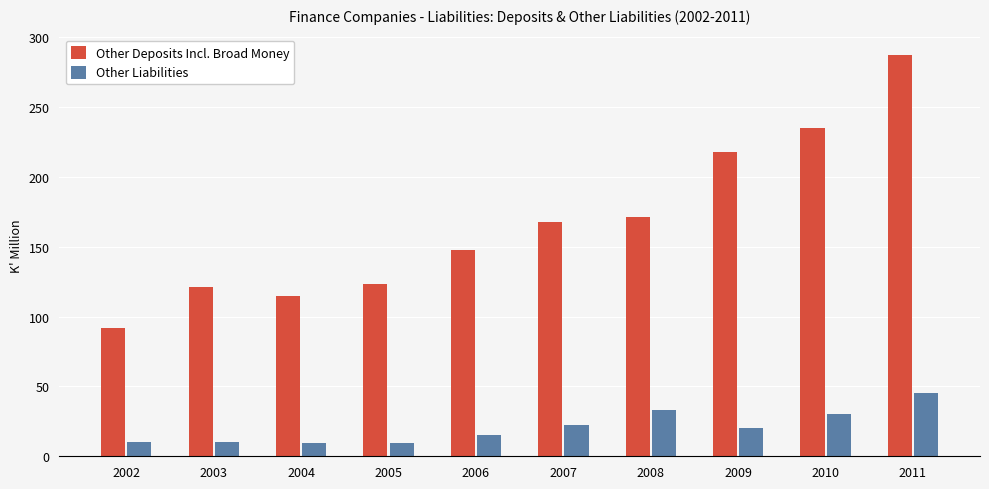

Which category has the highest value in the Other Deposits Incl. Broad Money series?

2011